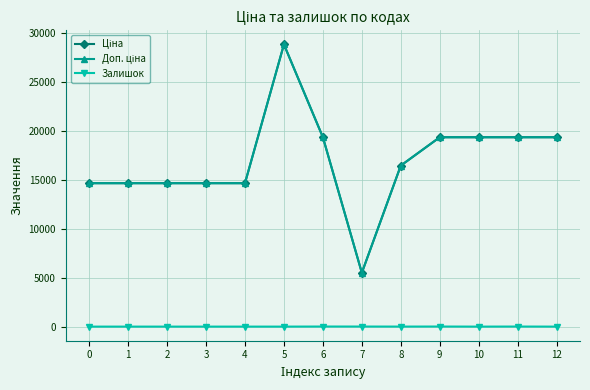

The Залишок series shows 4.3 at 1. True or false?

False